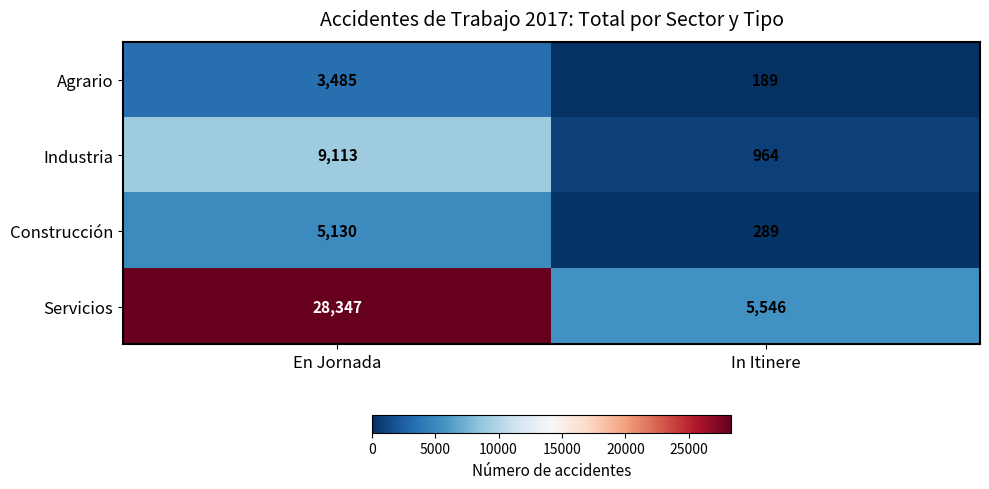

The Agrario series shows 82 at In Itinere. True or false?

False